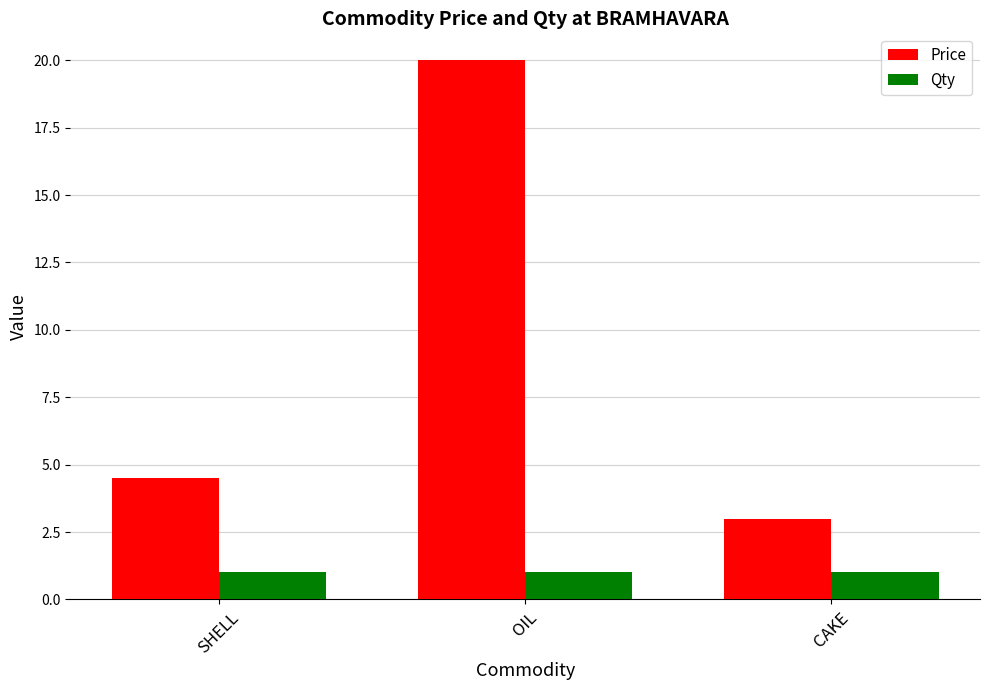

What is the sum of all Qty values?

3.0